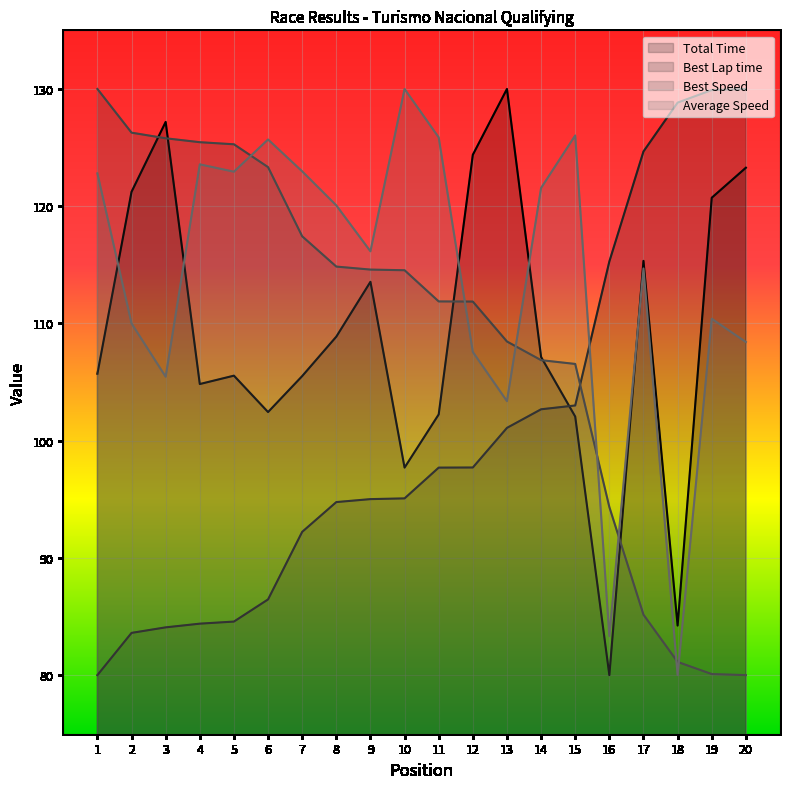

Rank the categories by Best Lap time value from highest to lowest.

20, 19, 18, 17, 16, 15, 14, 13, 12, 11, 10, 9, 8, 7, 6, 5, 4, 3, 2, 1